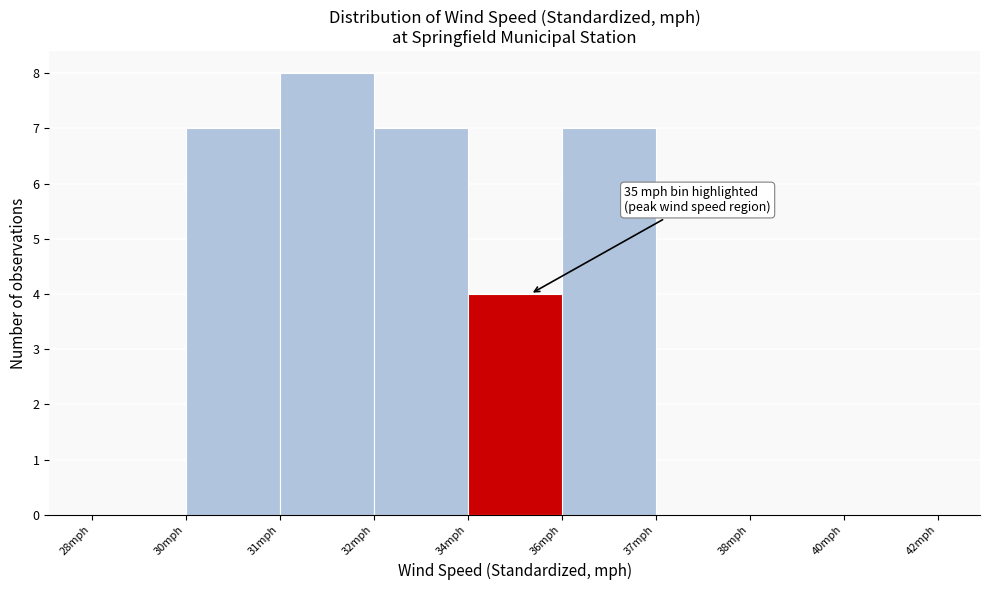

Reading right to left, transcribe all the data shown in this chart.

40mph=0	38mph=0	37mph=0	36mph=7	34mph=4	32mph=7	31mph=8	30mph=7	28mph=0